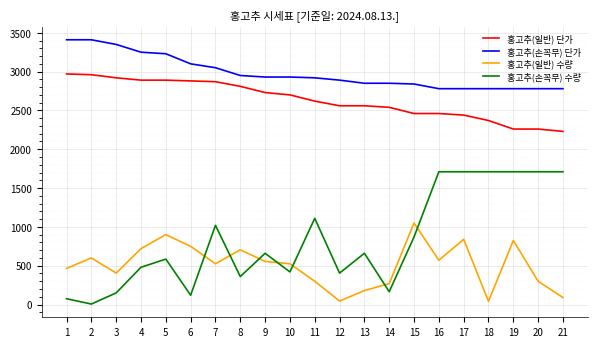

Which series has the largest range (max minus min)?

홍고추(손꼭무) 수량